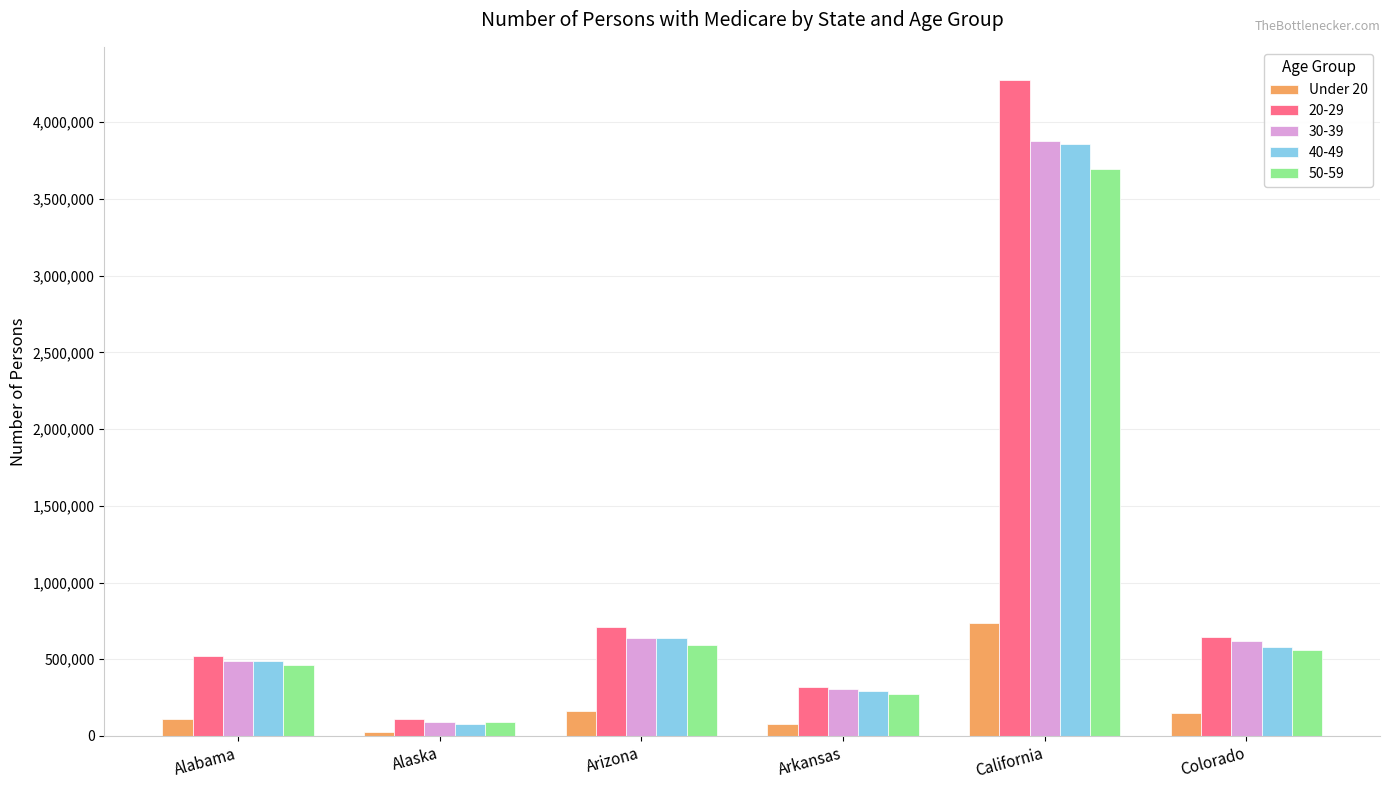

Which series has the widest spread of values?

20-29